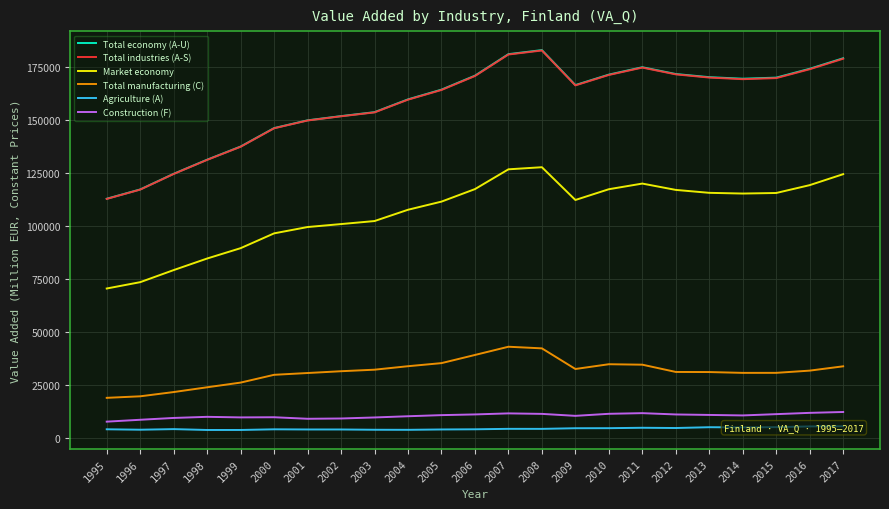

At which category is the sum across all series the highest?

2008